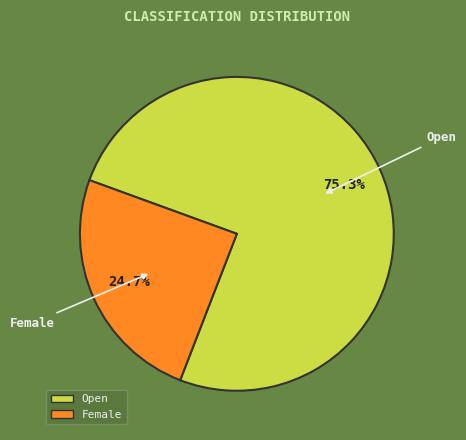

Which slice is the largest?

Open